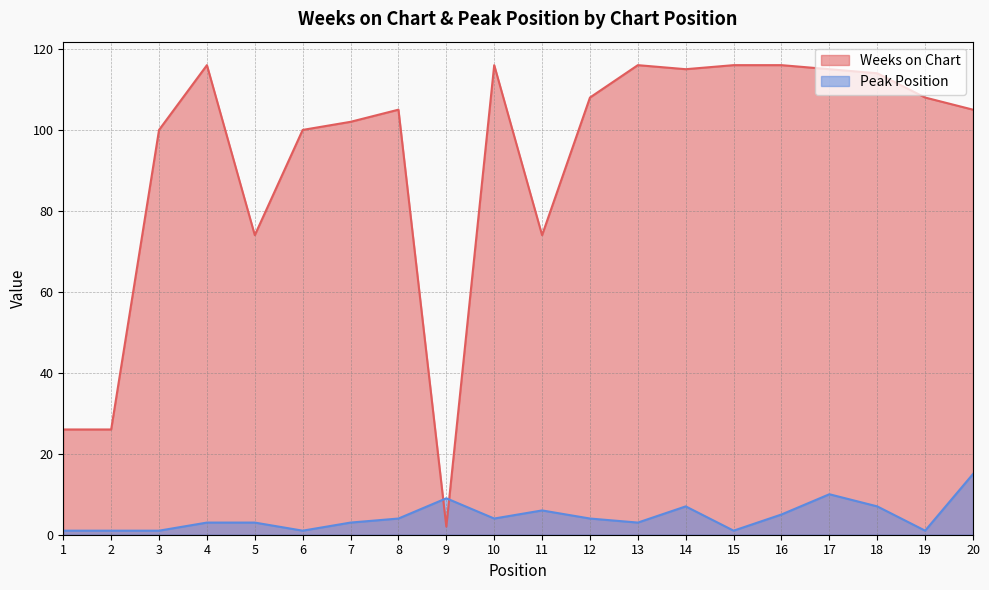

Where do Peak Position and Weeks on Chart first cross each other?

8 and 9